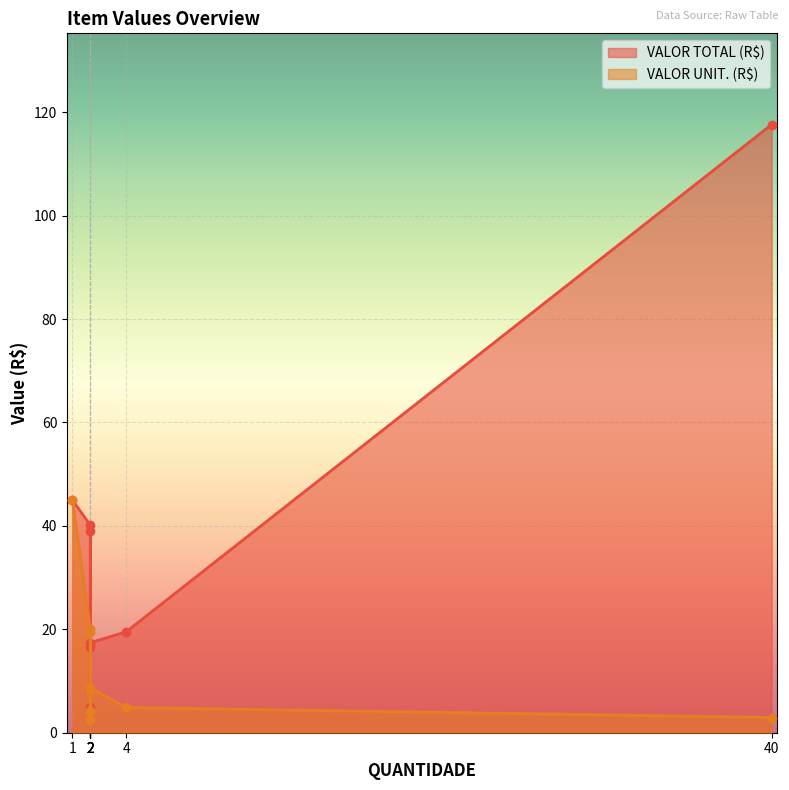

What is the smallest value displayed?

2.5